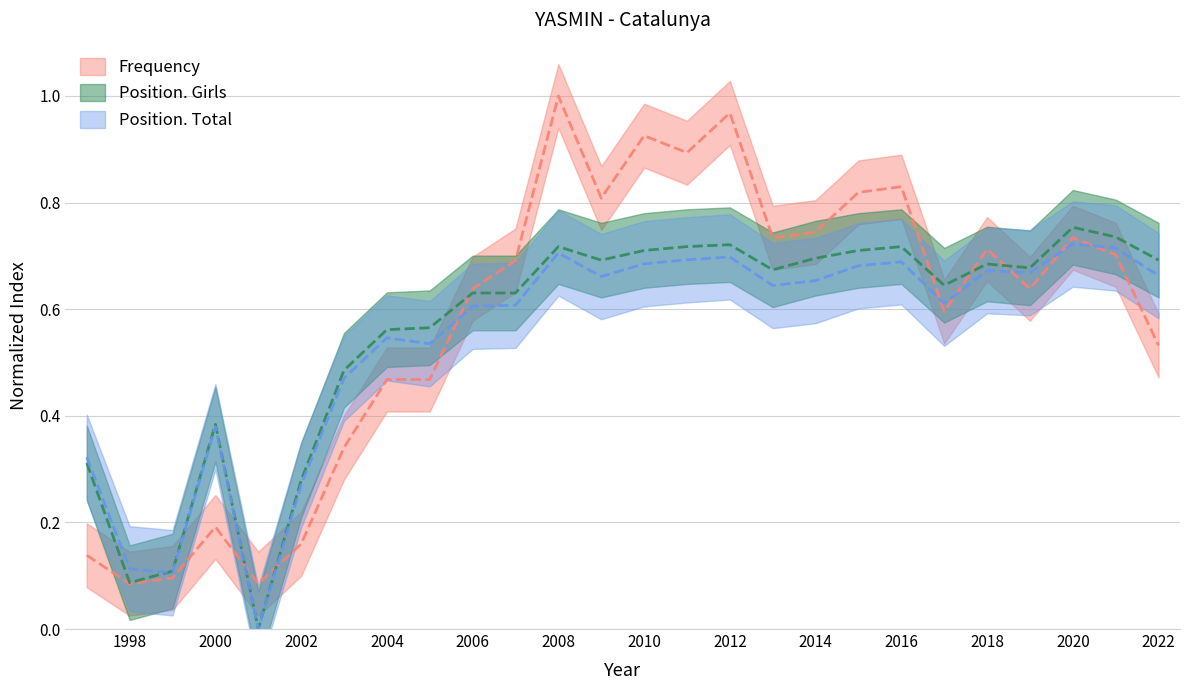

Is it true that Position. Girls equals 0.3 at 2019?

False